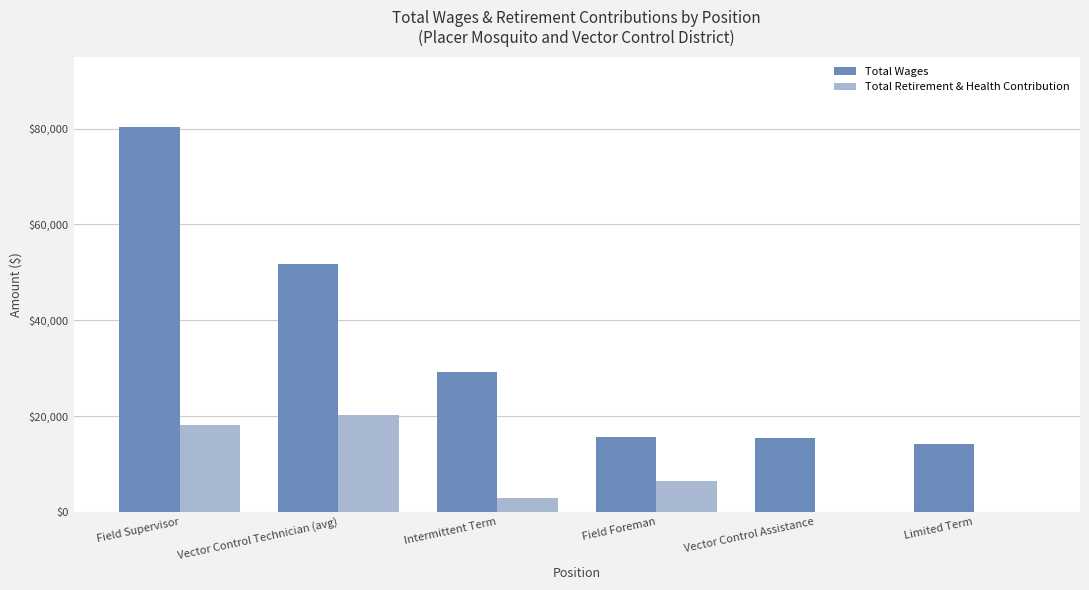

Are the bars horizontal?

No